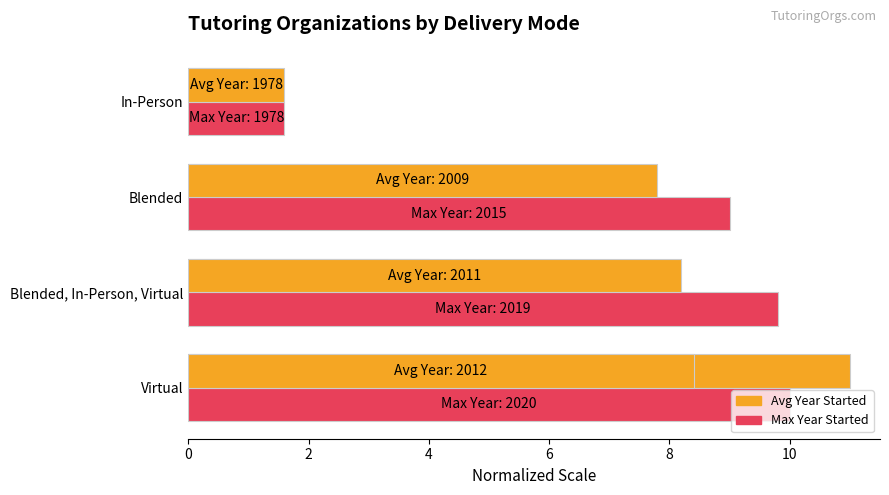

What is the value of the Max Year (normalized) bar at the 4th from the left?

1.6